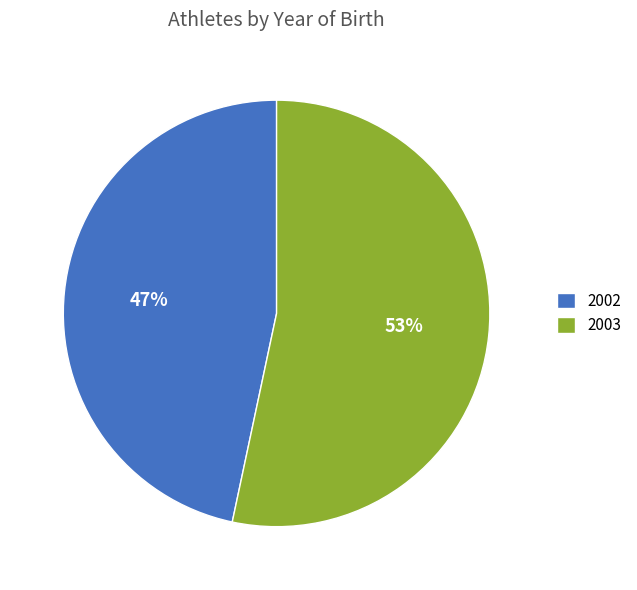

Combined, do 2002 and 2003 account for over 50%?

Yes